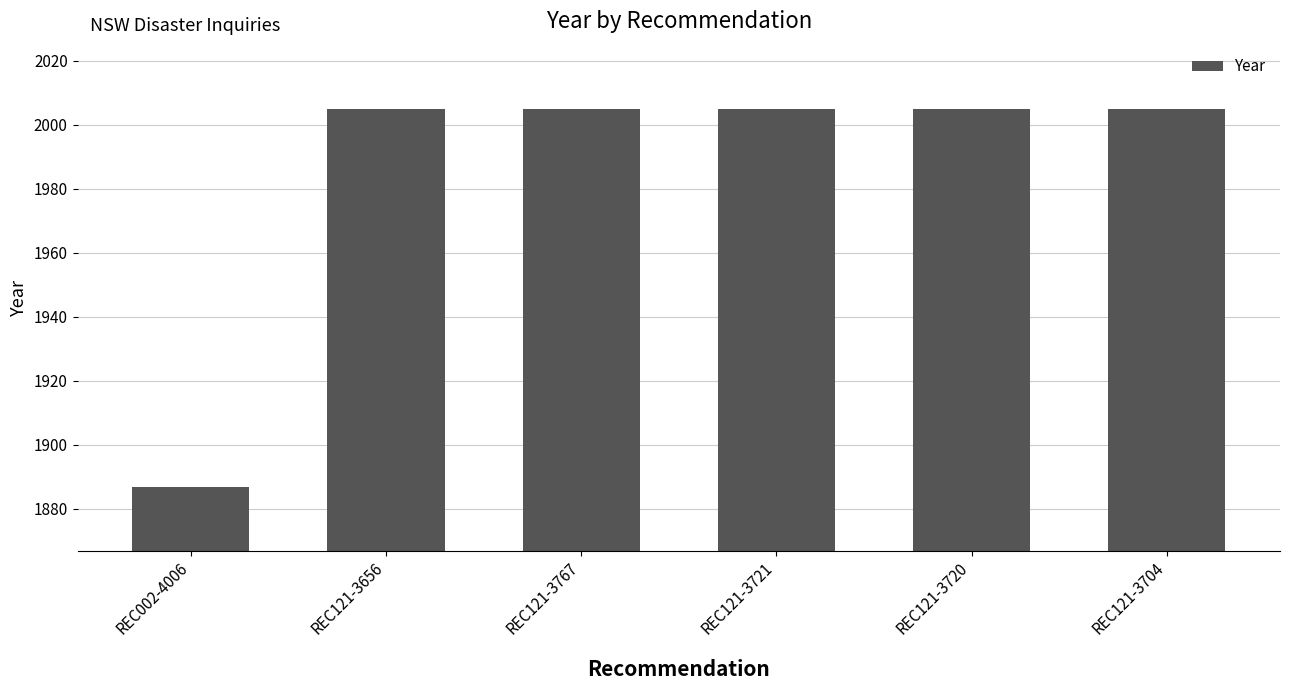

What is the ratio of the value at REC002-4006 to the value at REC121-3720?

0.9